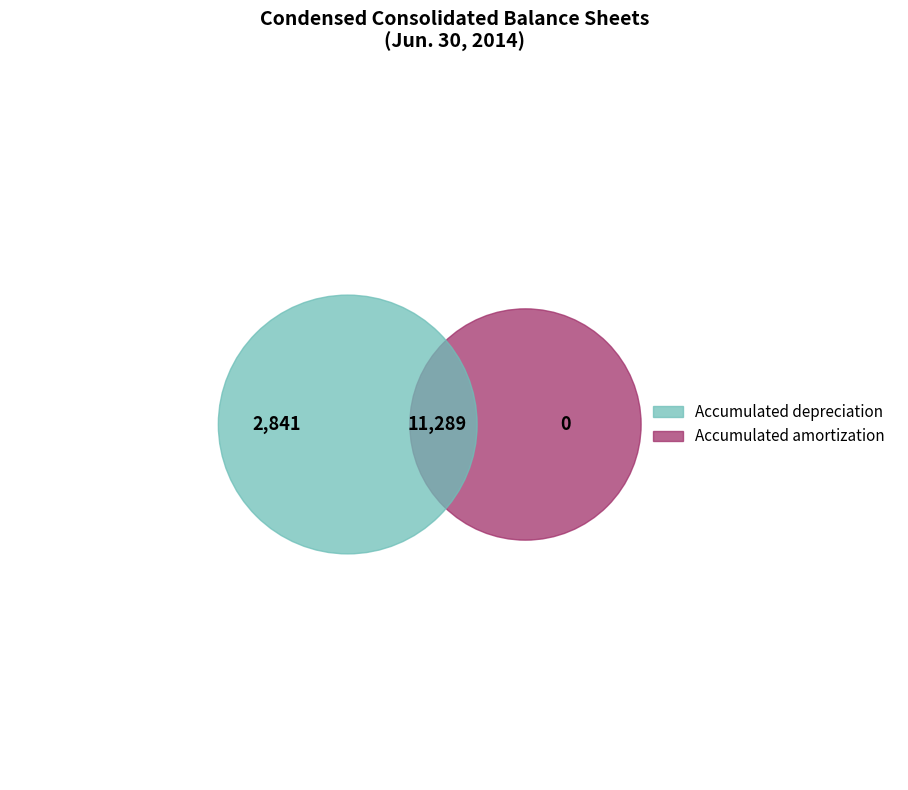

To the nearest percent, what is the average slice percentage?

50%